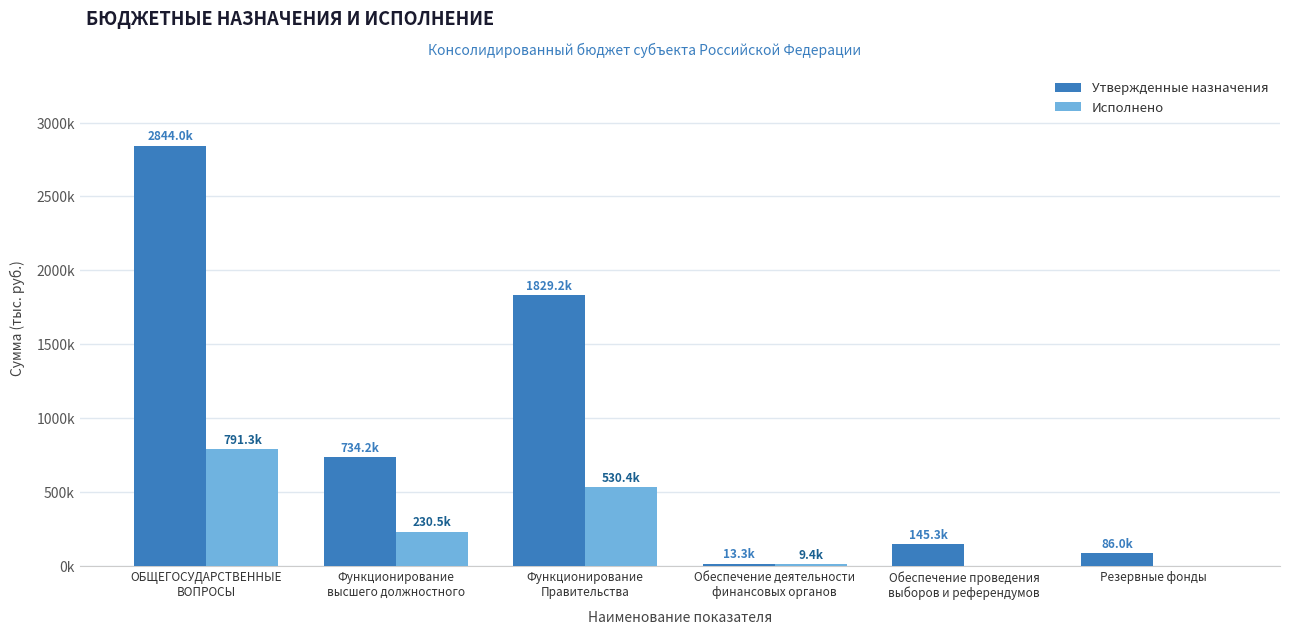

Are the bars horizontal?

No